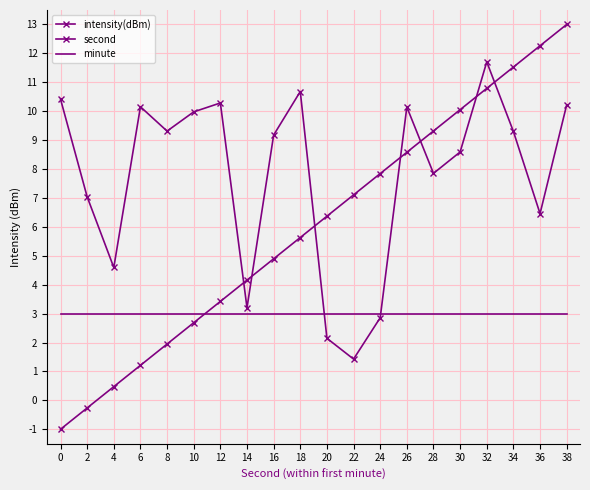

How many intersections are there between second and intensity(dBm)?

7